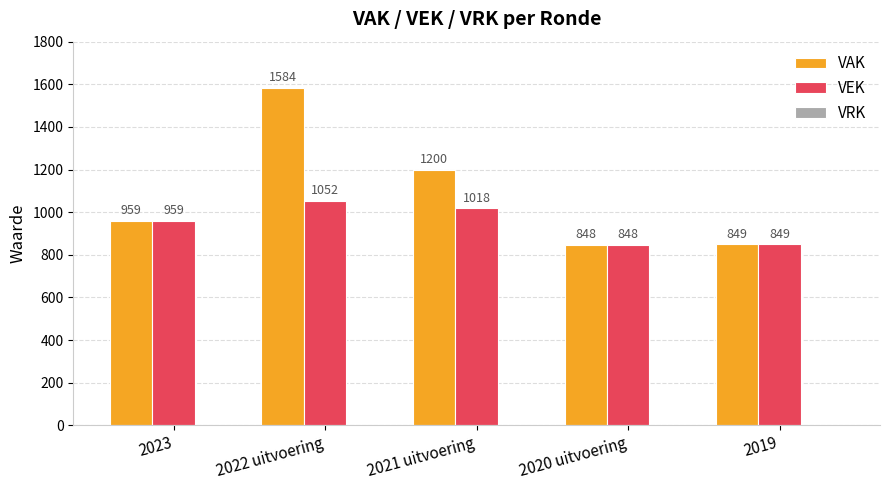

List the series in order of their peak value, highest first.

VAK, VEK